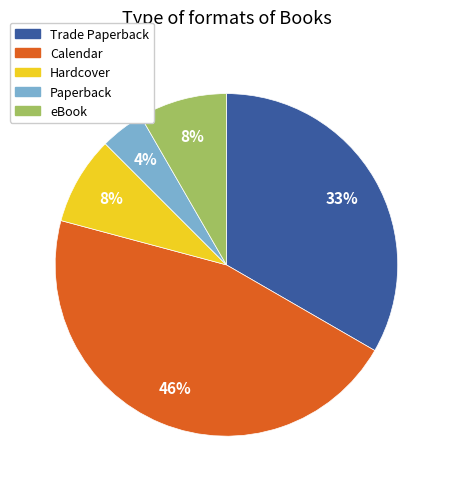

Which slice is the largest?

Calendar